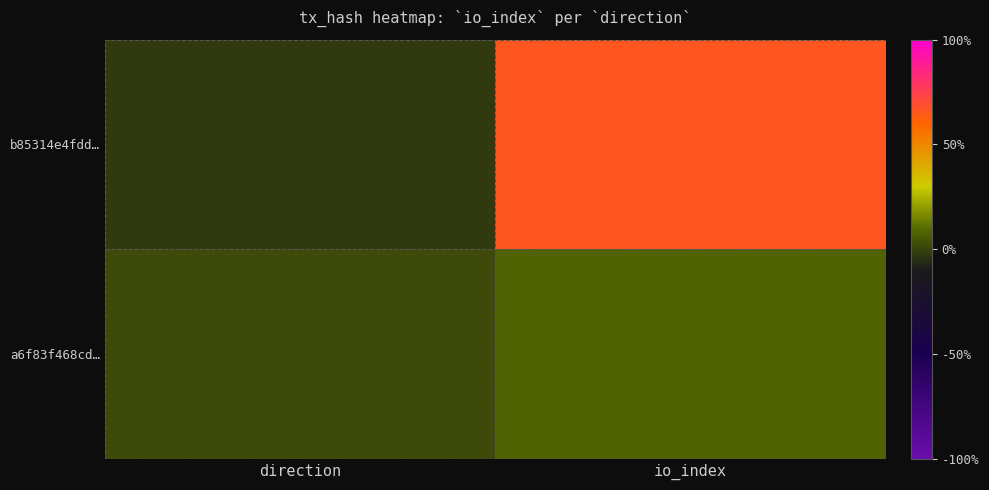

At which category is the sum across all series the highest?

io_index